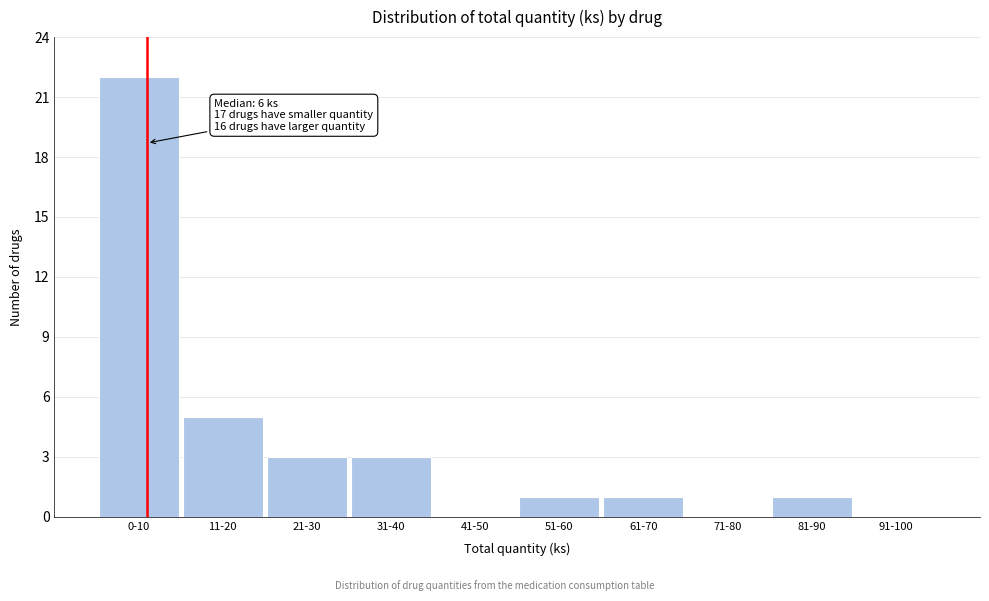

Reading right to left, extract all data points from this chart.

91-100=0	81-90=1	71-80=0	61-70=1	51-60=1	41-50=0	31-40=3	21-30=3	11-20=5	0-10=22